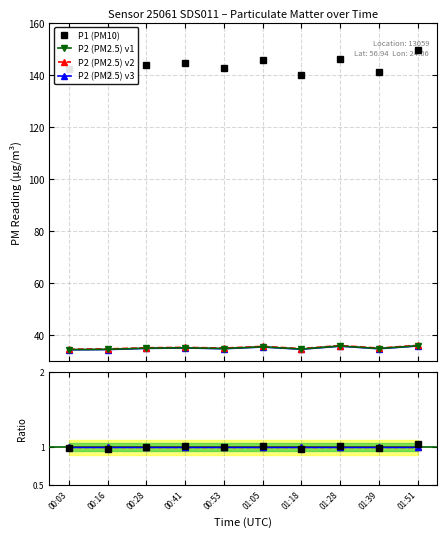

Is it true that P1_ref equals 0.4 at 00:16?

False